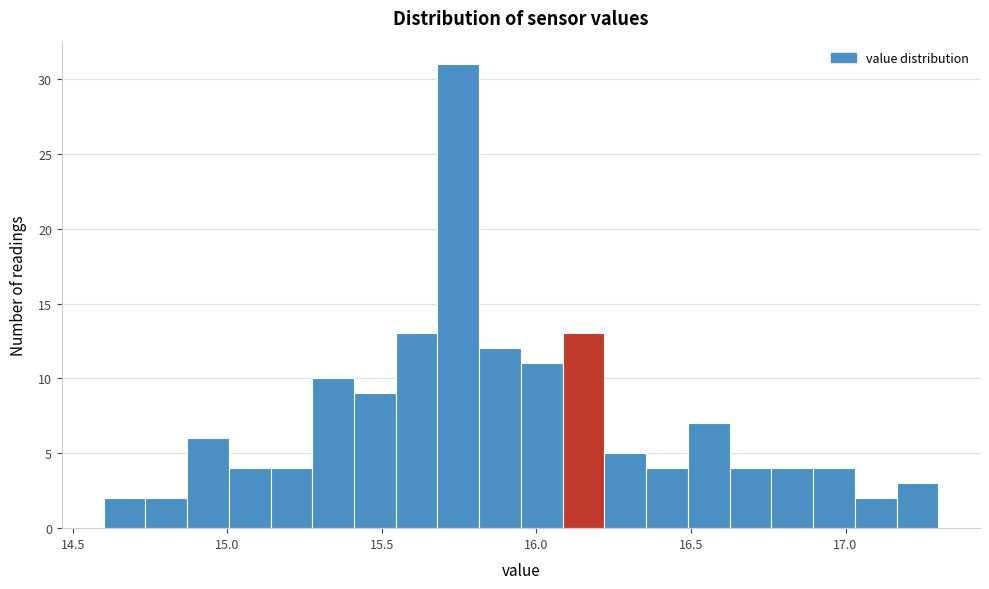

Read against the x-axis, roughly where is the centre of the tallest bar?

15.75